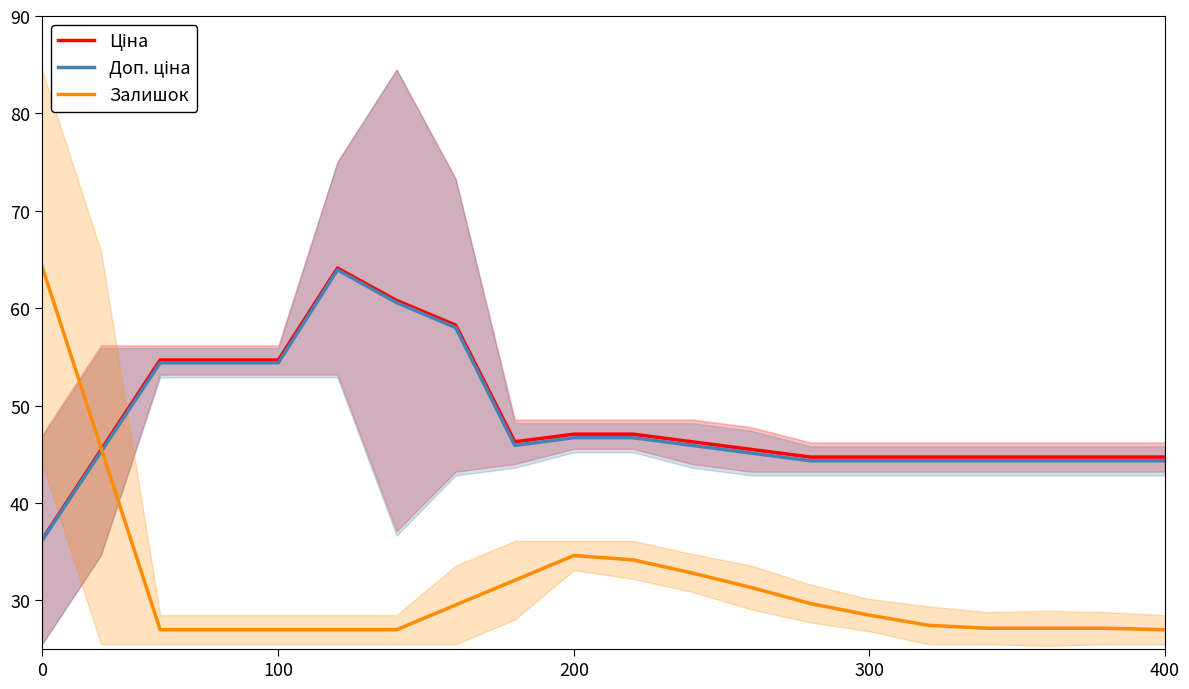

Is the value of Доп. ціна at 7 greater than the value of Залишок at 0?

No